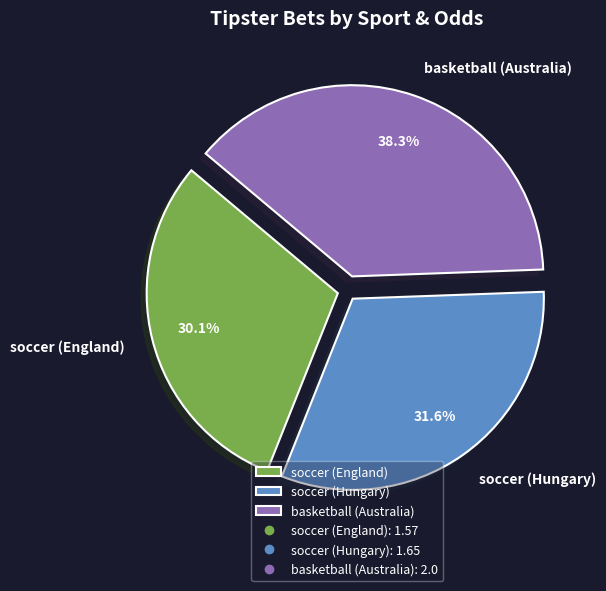

To the nearest percent, what is the difference between the largest and smallest slice percentages?

8%